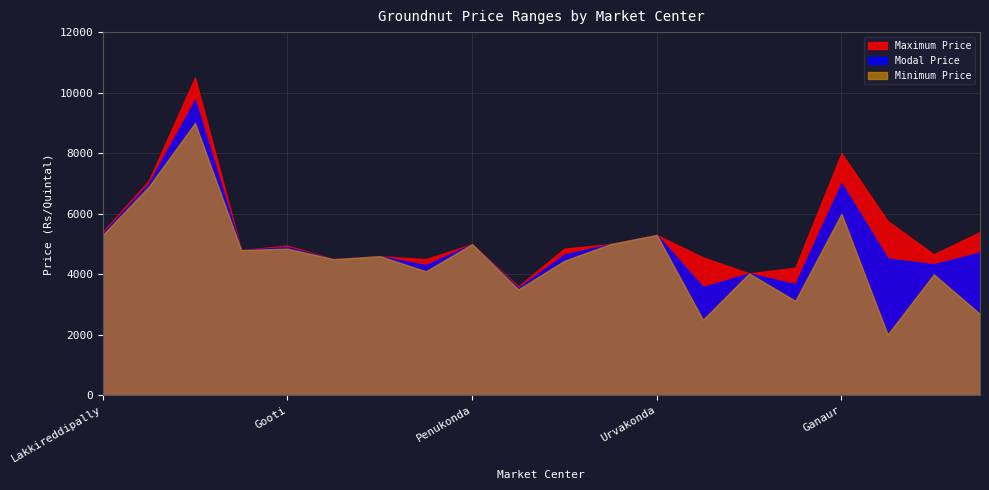

Does the chart have visible grid lines?

Yes